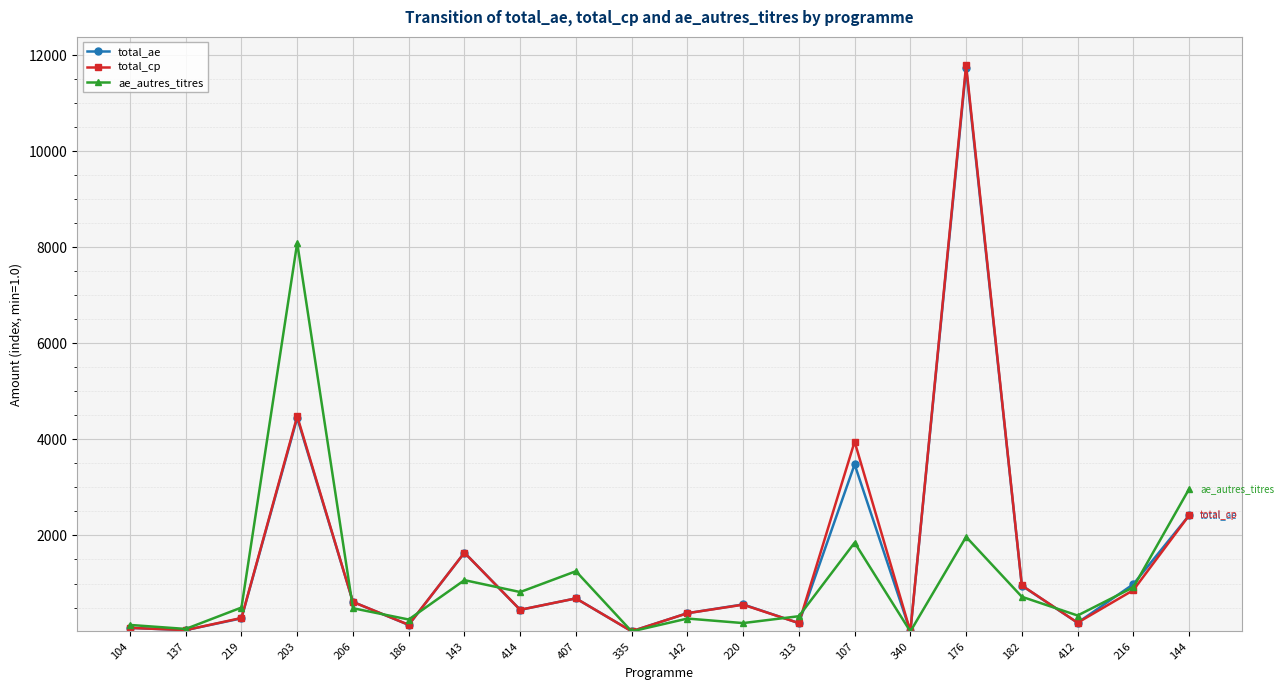

True or false: total_cp has more than 2 points higher than both neighbors.

True